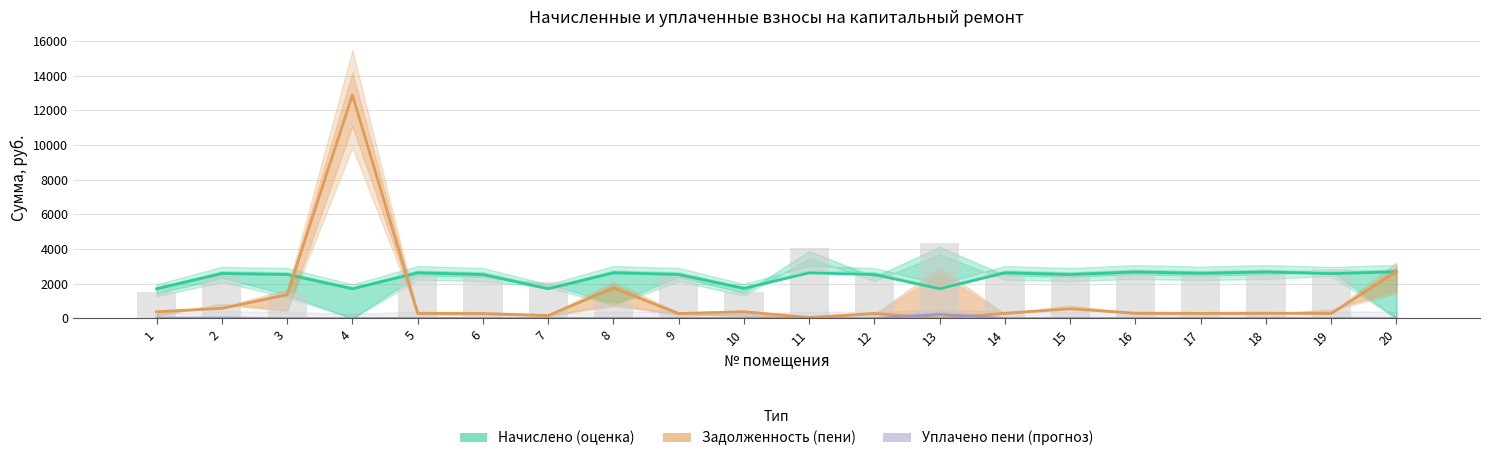

What are all the series names shown in the legend?

Начислено (оценка), Задолженность (пени), Уплачено пени (прогноз)